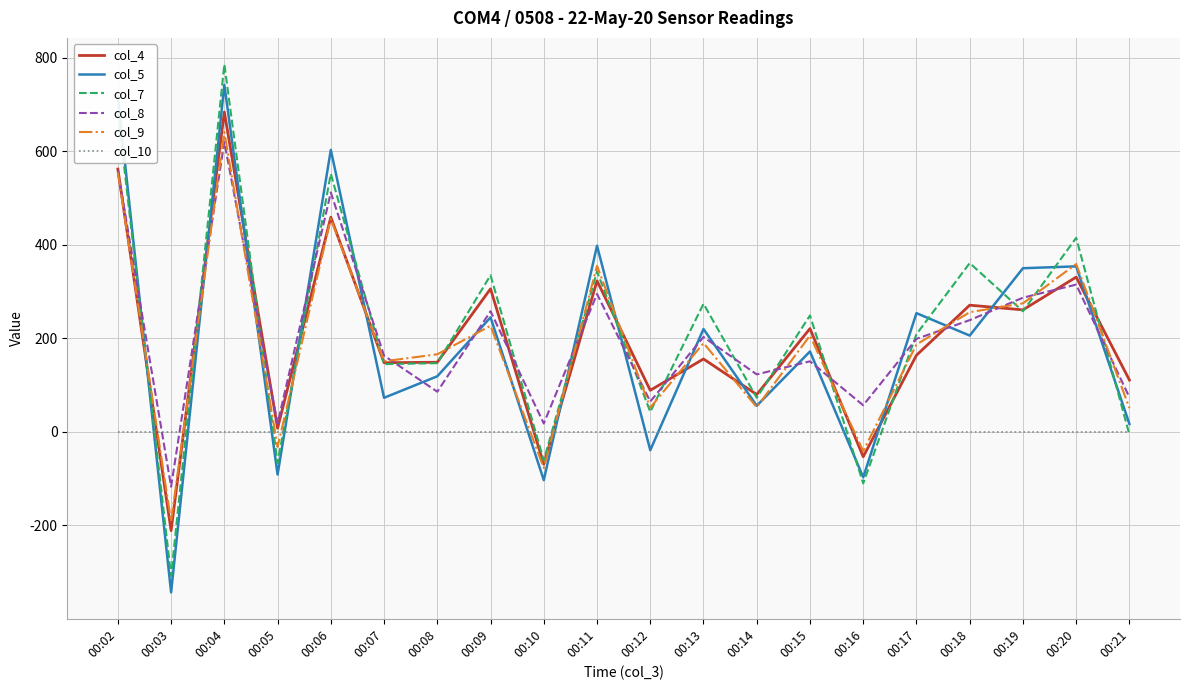

At 00:17, list the series in order from largest to smallest.

col_5, col_7, col_8, col_9, col_4, col_10